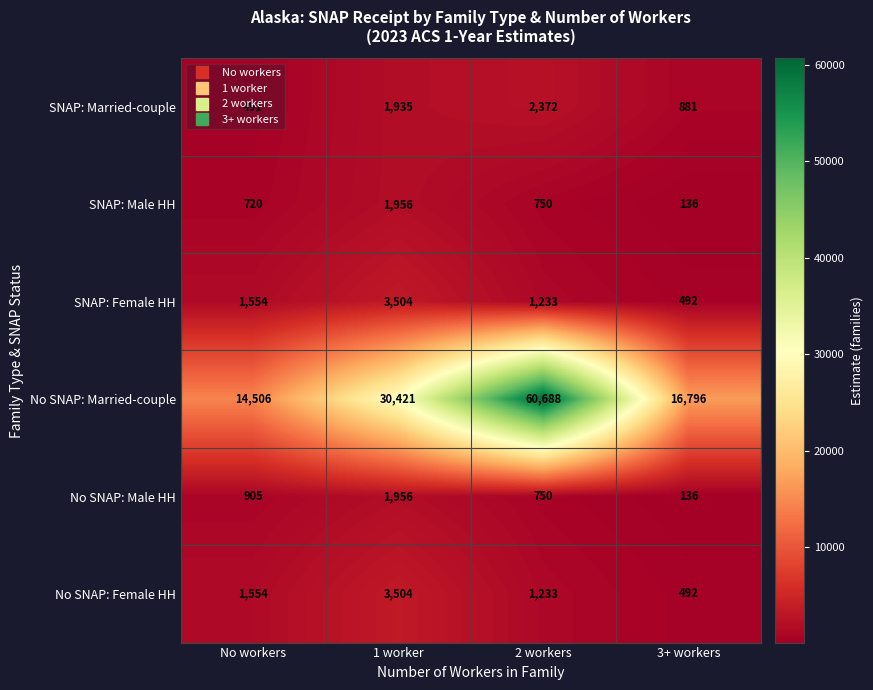

What is the approximate value of SNAP: Female HH at No workers?

1554